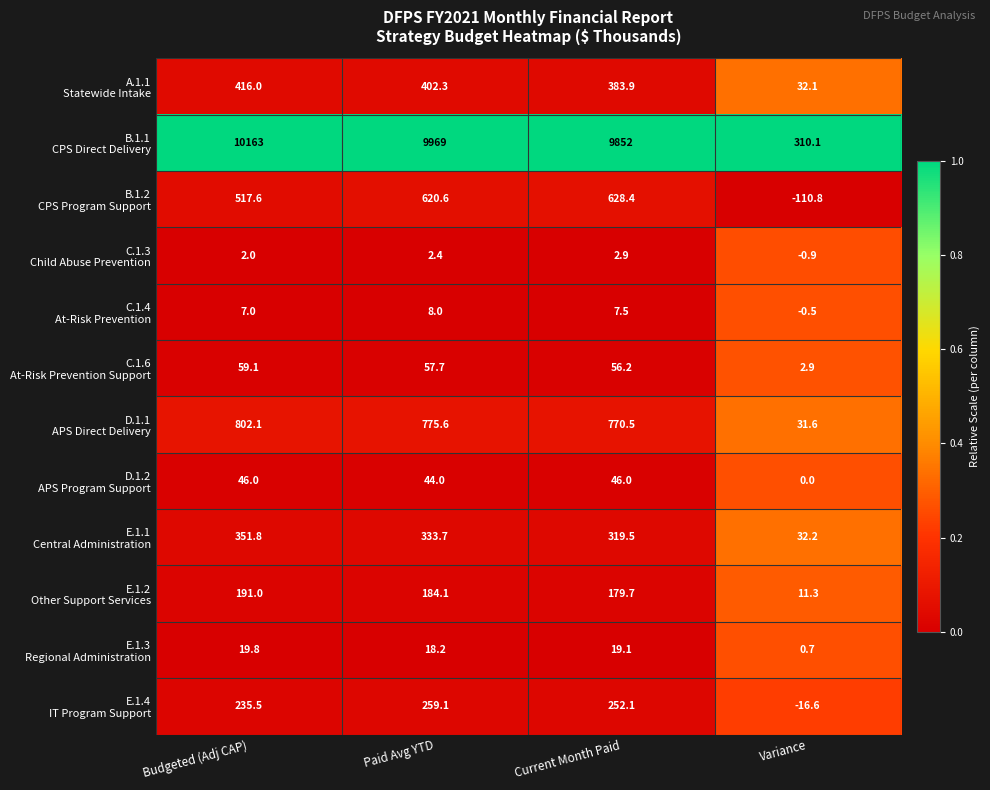

What is the minimum value shown in the chart?

-110.8